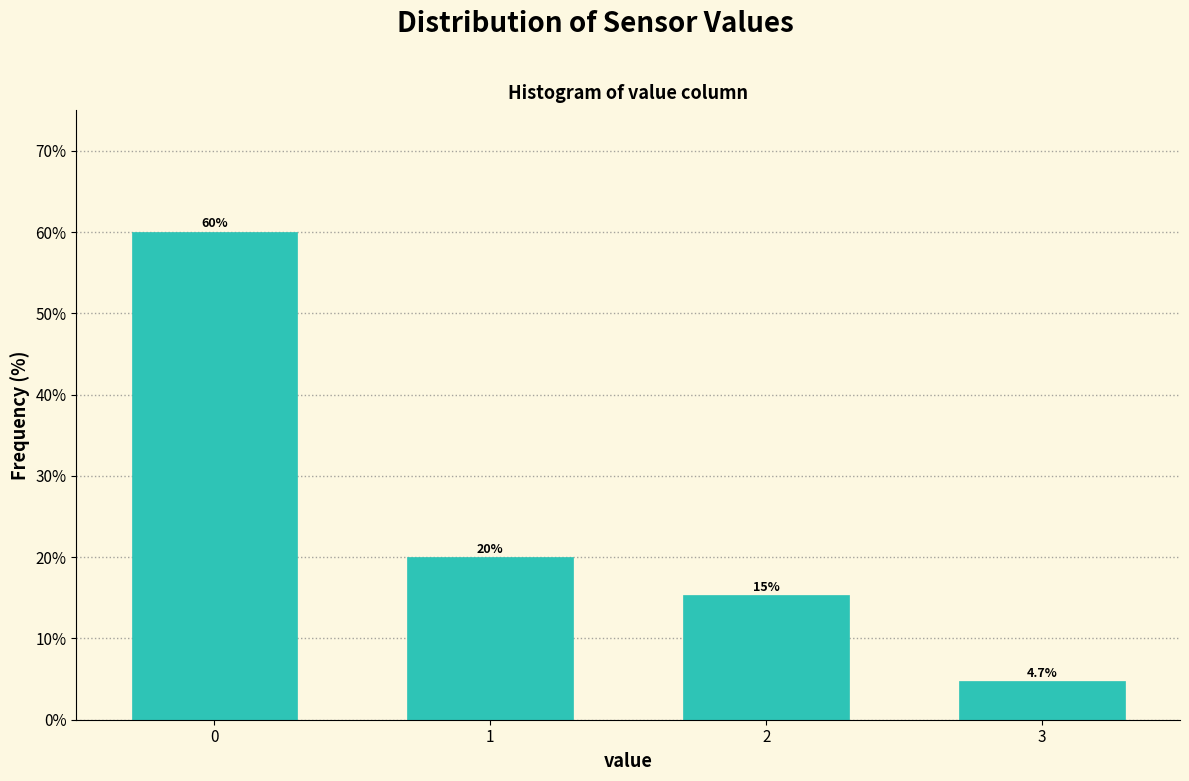

Reading left to right, transcribe all the data shown in this chart.

60.0	20.0	15.3	4.7